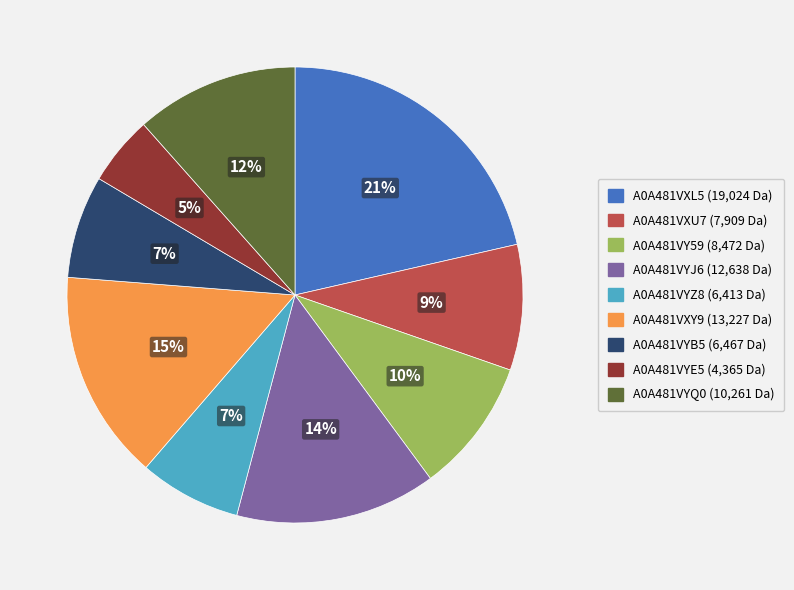

Count the number of slices in the pie.

9